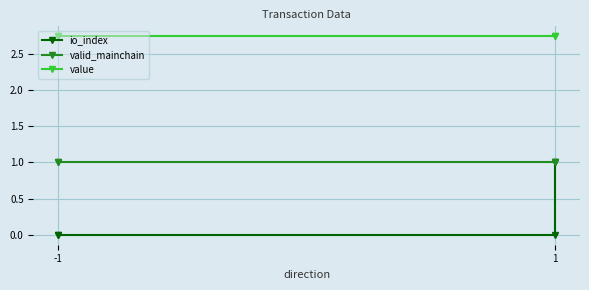

Is it true that io_index equals -0.4 at -1?

False